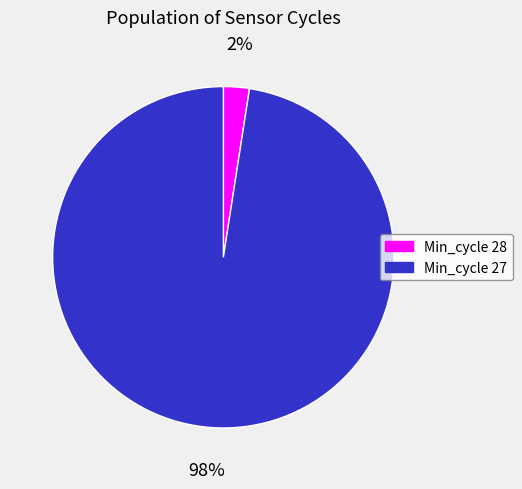

What is the smallest slice in the pie chart?

Min_cycle 28